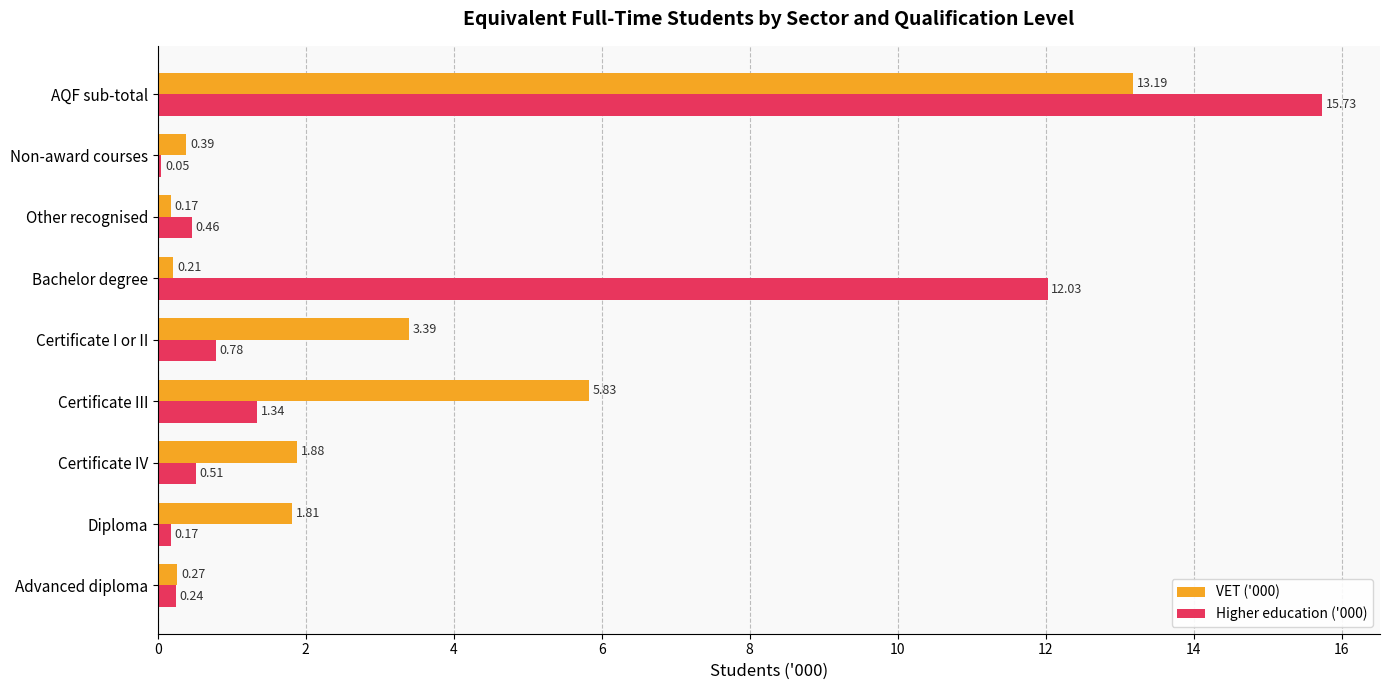

What is the maximum value shown in the chart?

15.7